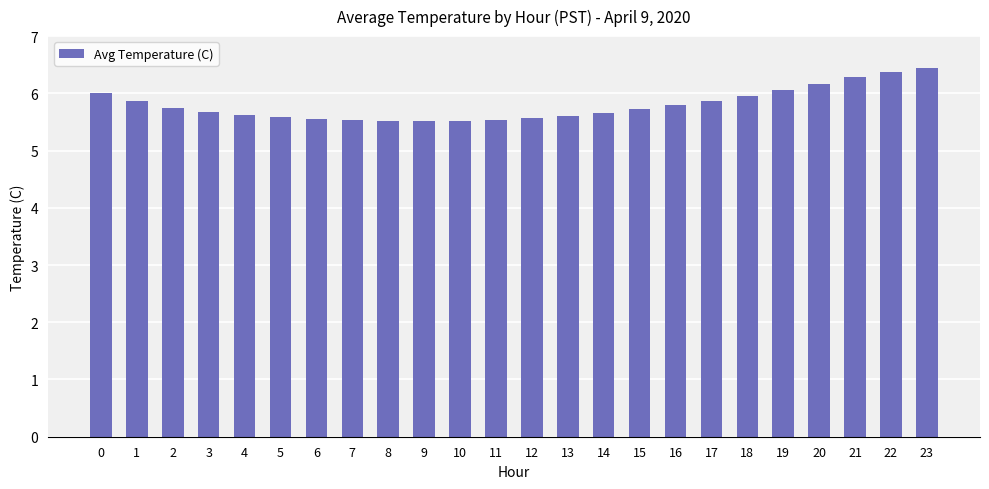

What is the maximum value shown in the chart?

6.4